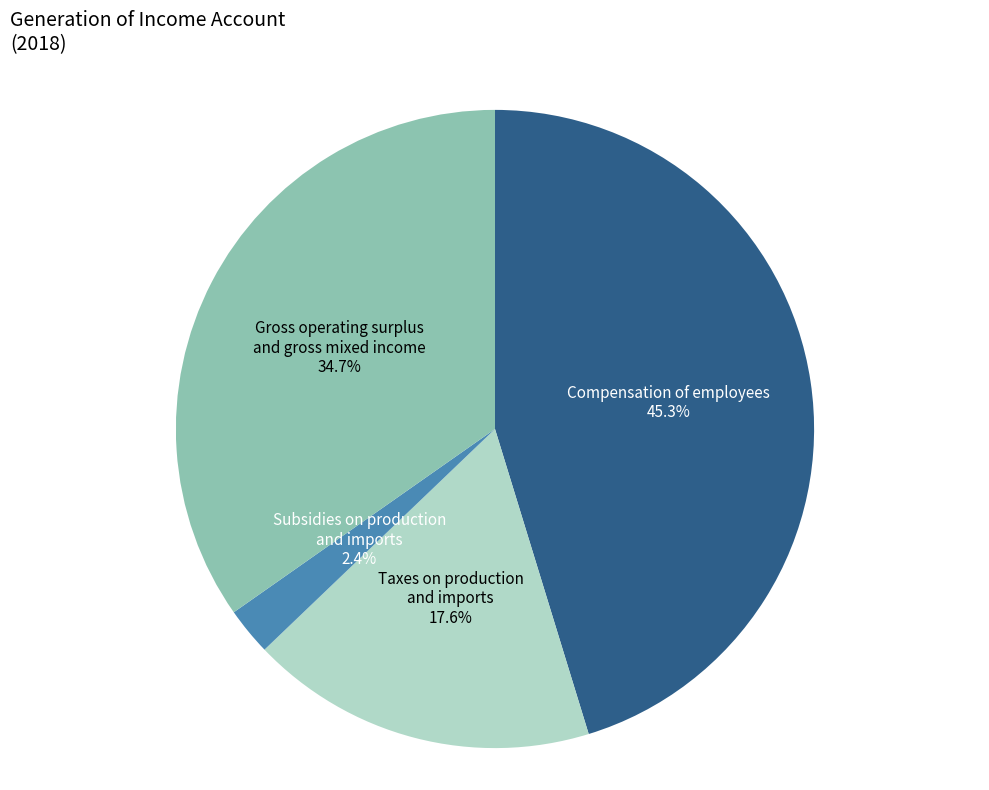

To the nearest percent, what is the combined percentage of Taxes on production and imports and Subsidies on production and imports?

20%